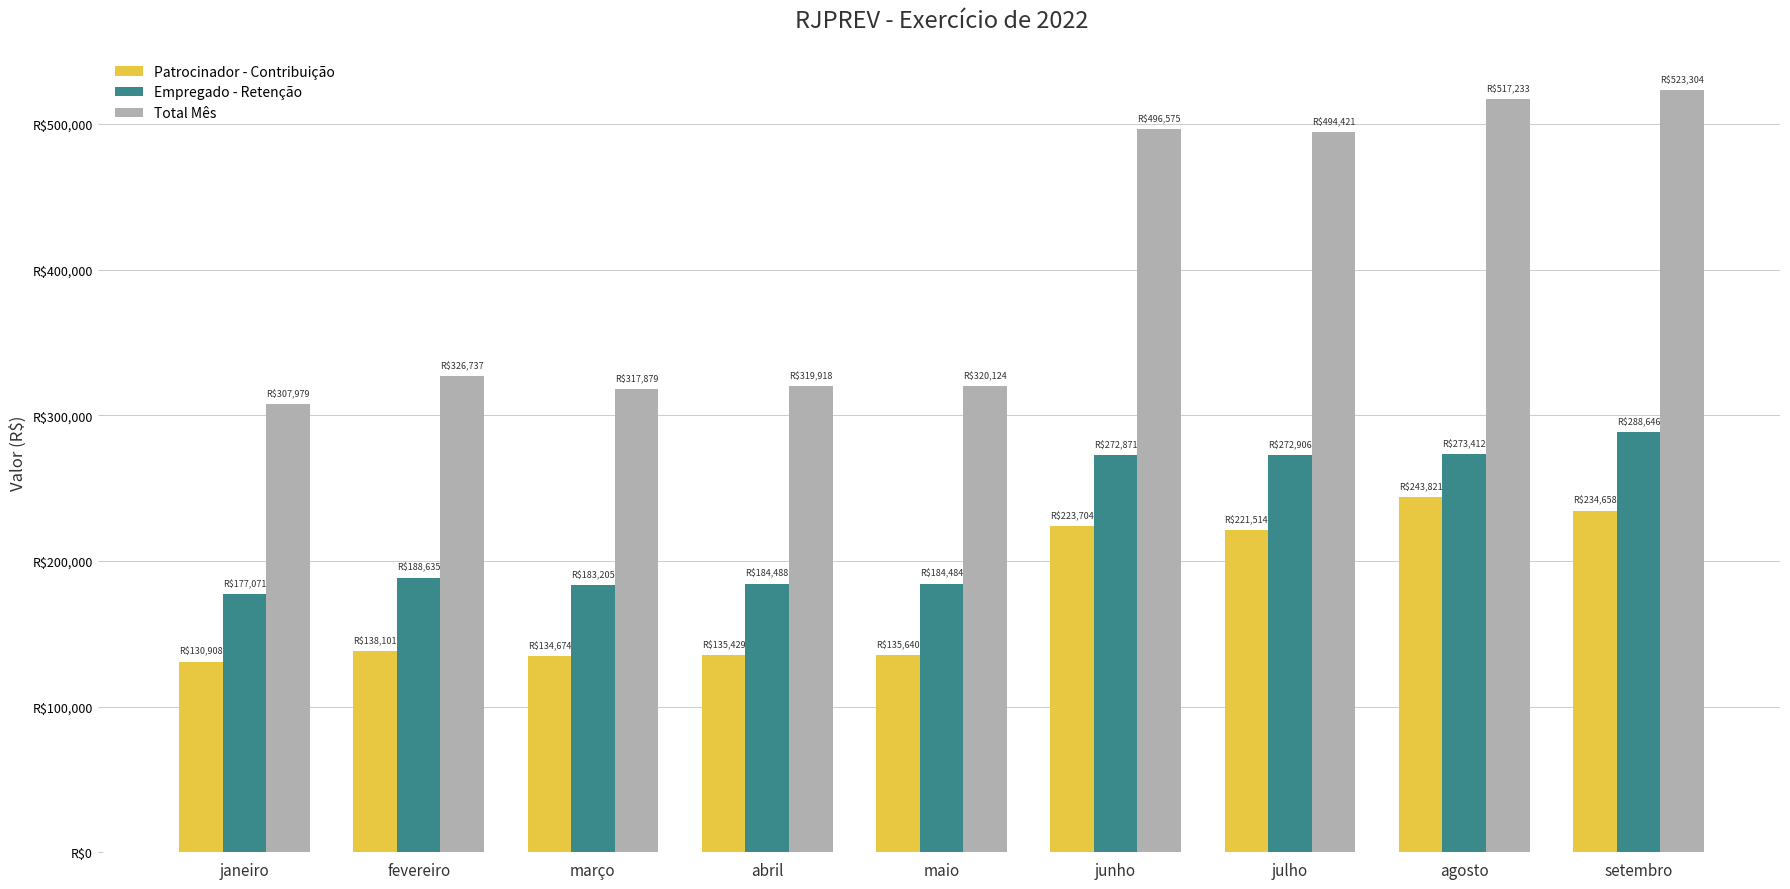

What is the label of the 6th bar from the left?

junho